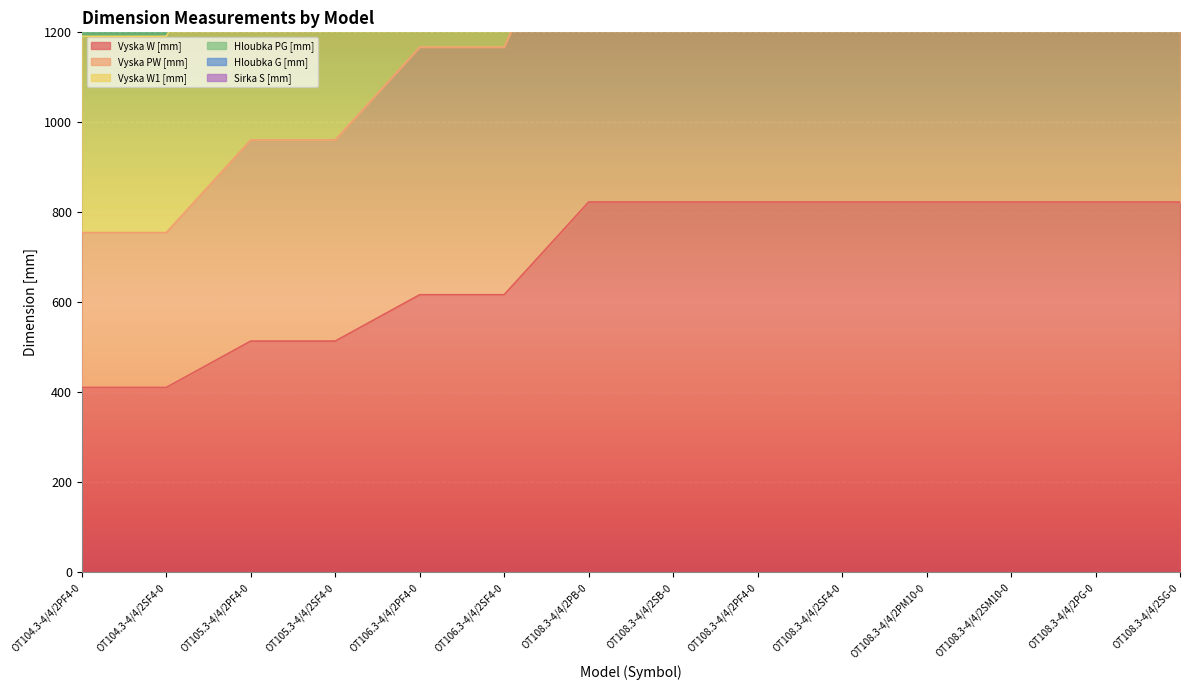

True or false: Vyska PW [mm] and Vyska W [mm] intersect in this chart.

False